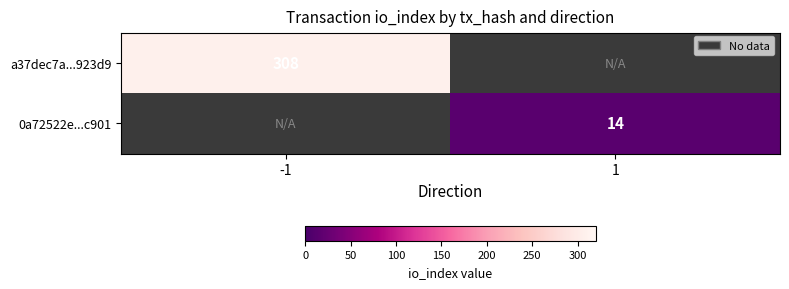

The value of a37dec7a...923d9 at -1 is 208. True or false?

False